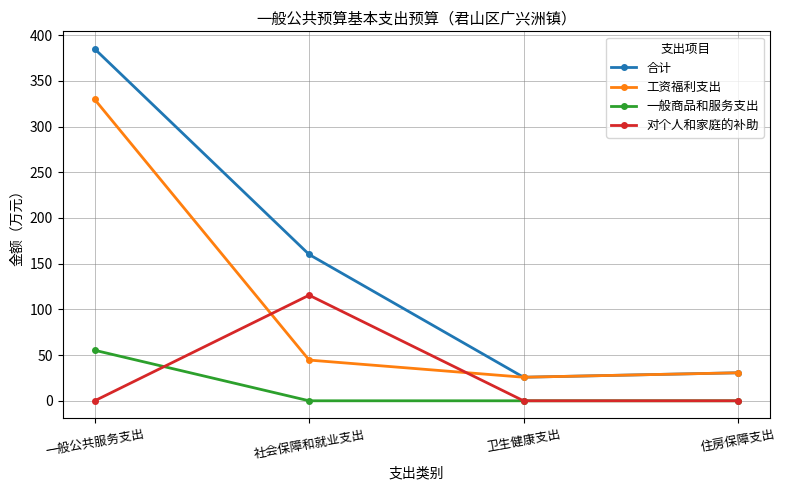

How many lines are shown in the chart?

4